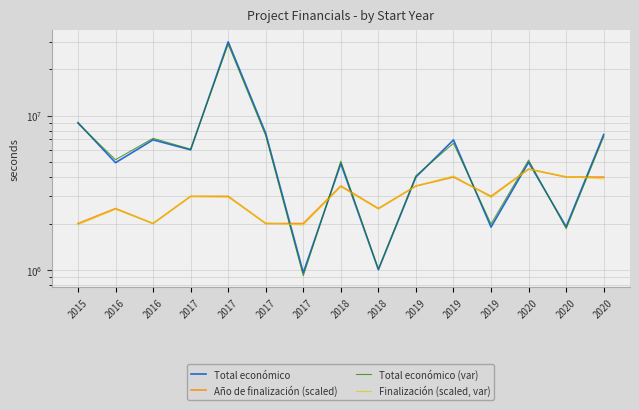

Which series has the largest total across all categories?

Total económico